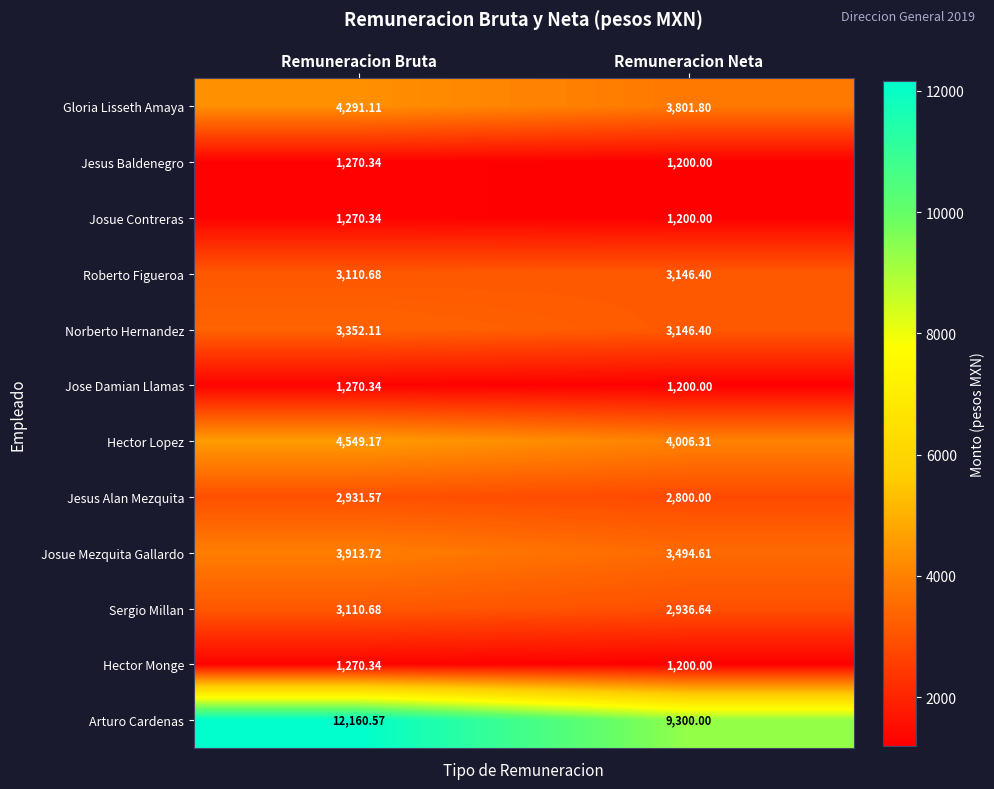

How many data points does each series have?

2